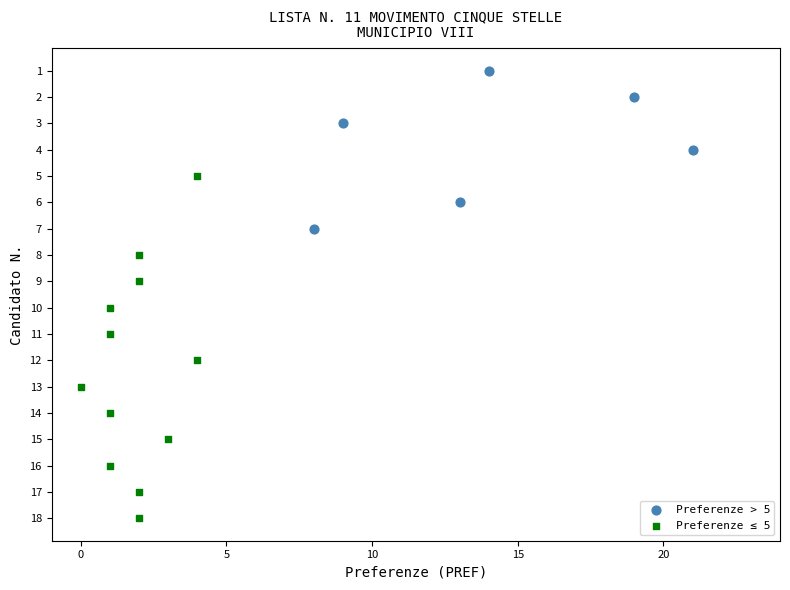

What are all the series names shown in the legend?

Preferenze > 5, Preferenze ≤ 5